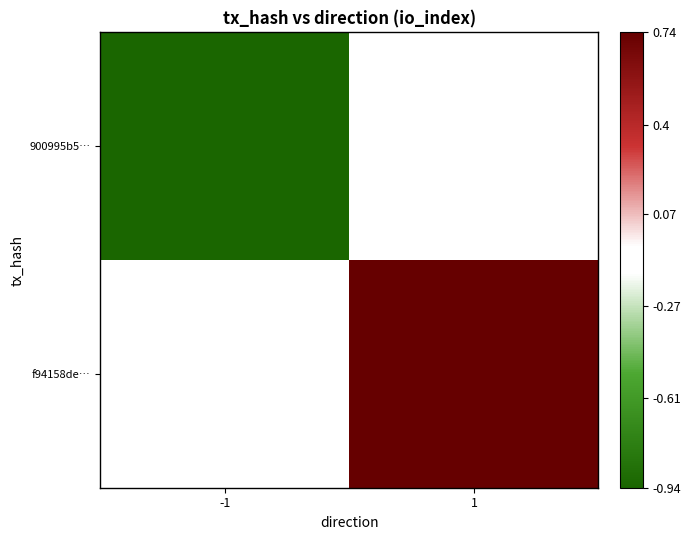

Rank the series by their average value, from lowest to highest.

900995b5…, f94158de…